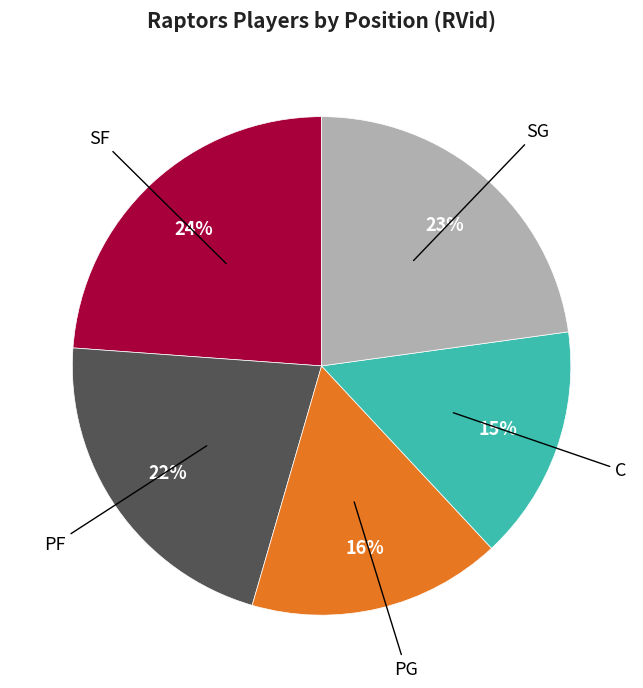

To the nearest percent, what is the difference between the largest and smallest slice percentages?

9%